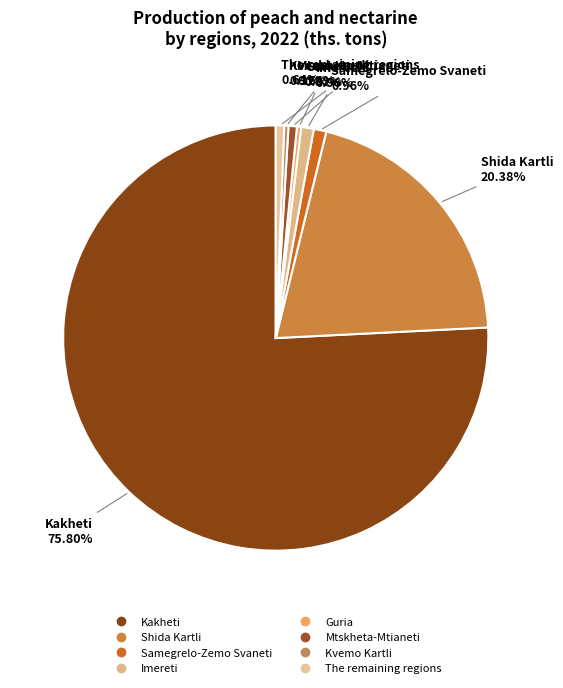

How many segments does this pie chart have?

8